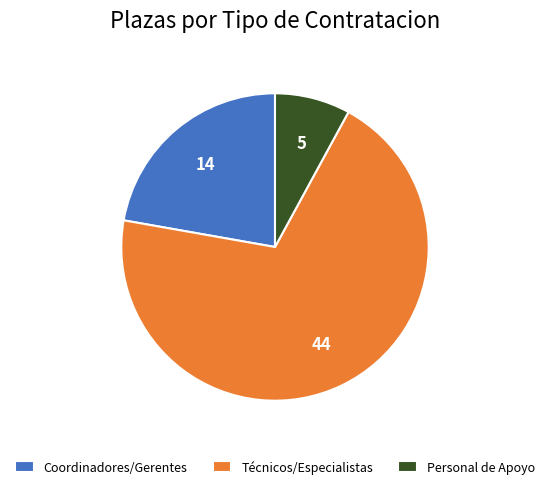

The Personal de Apoyo slice represents 8% of the pie. True or false?

True